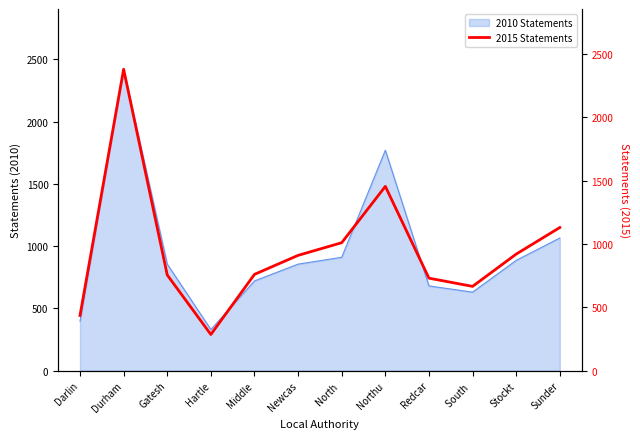

What is the label of the 3rd point from the right?

South 